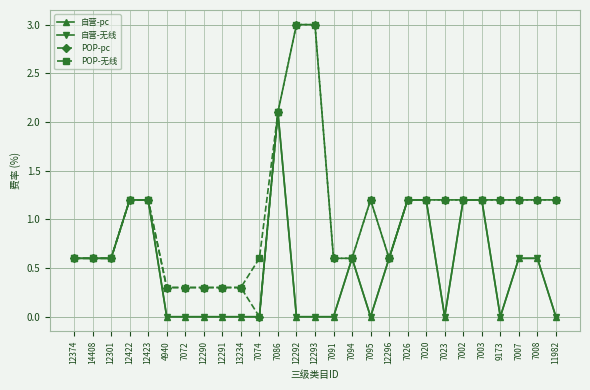

True or false: 自营-pc and 自营-无线 cross at least once.

False